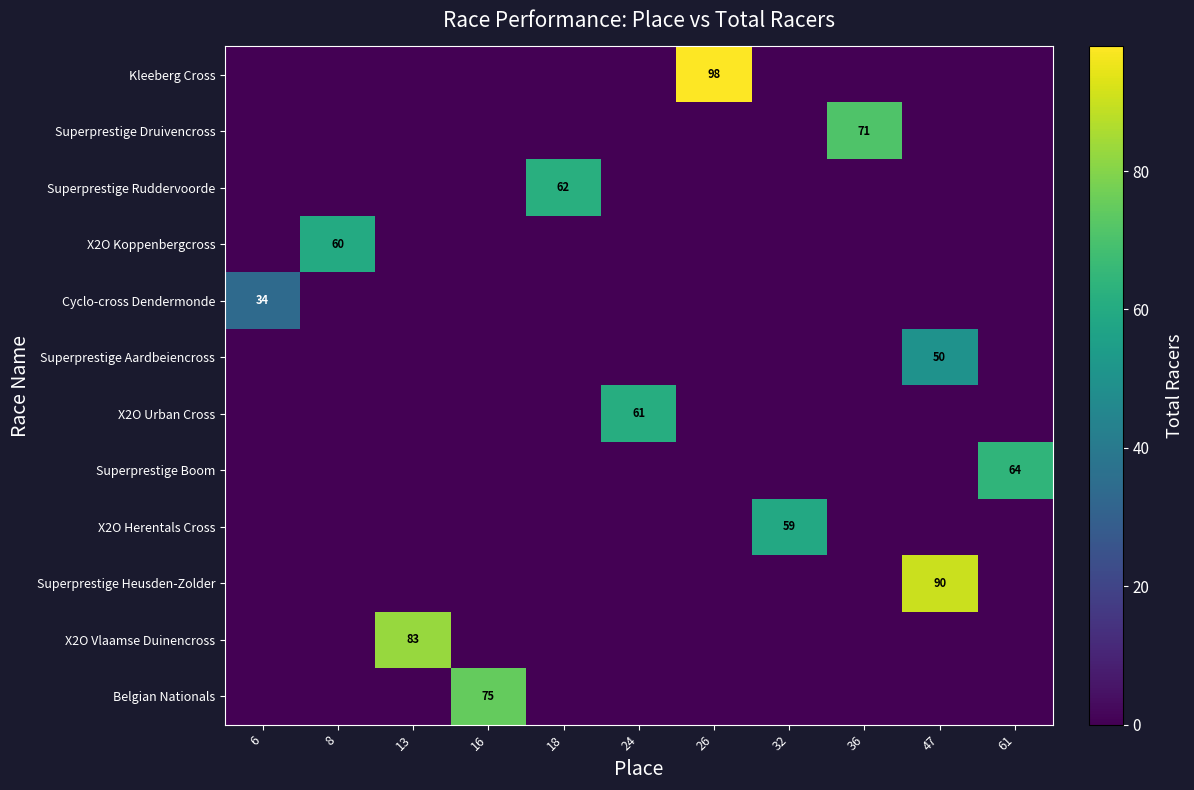

The Cyclo-cross Dendermonde series shows 22 at 6. True or false?

False